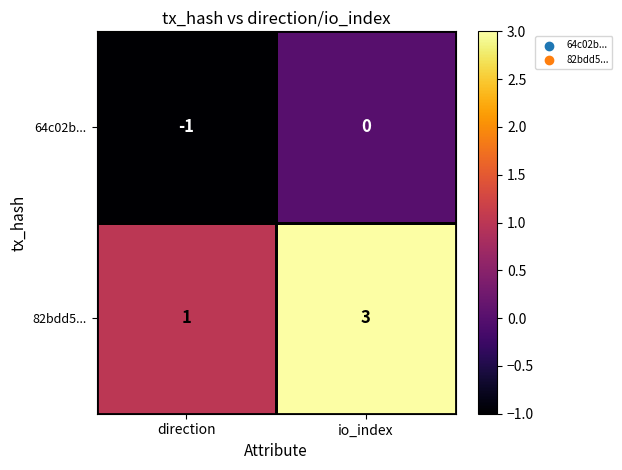

What is the maximum value shown in the chart?

3